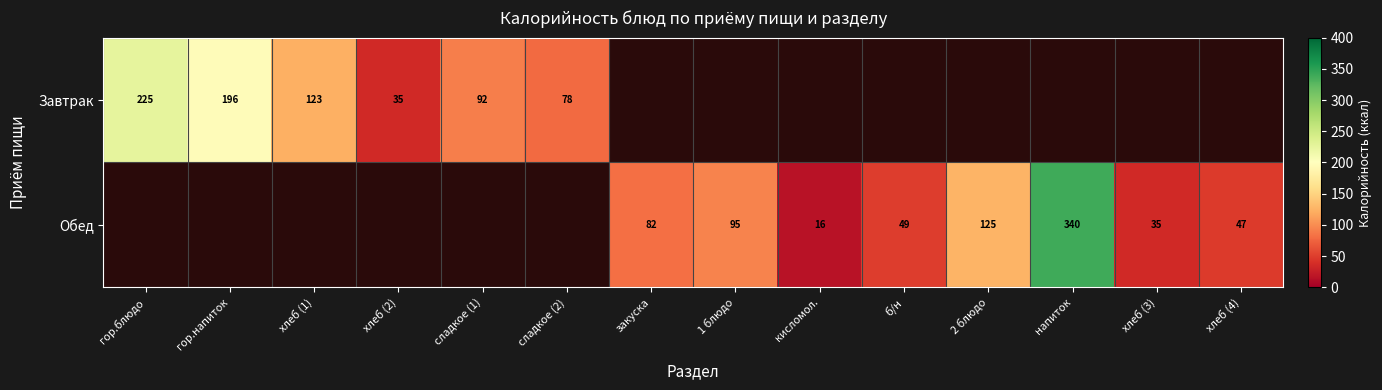

Is it true that Обед equals 542.5 at напиток?

False